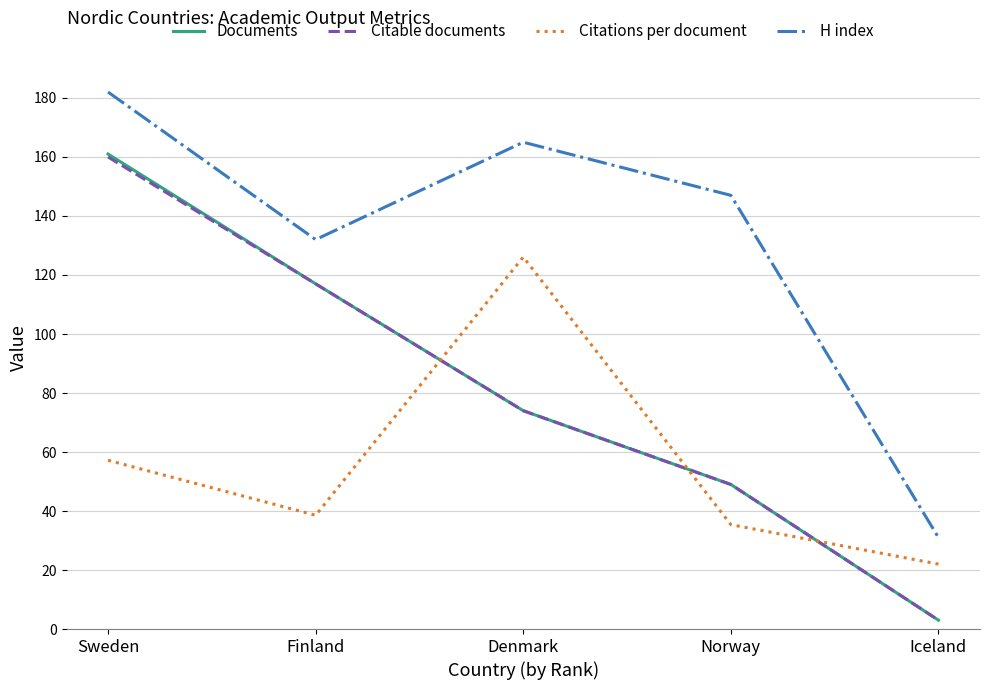

Which series has the widest spread of values?

Documents